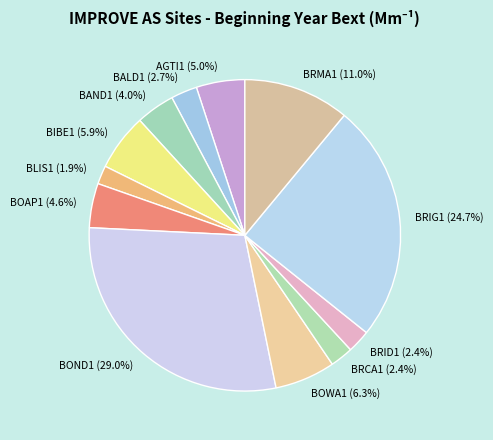

What percentage do BOAP1 and AGTI1 together represent?

9.6%